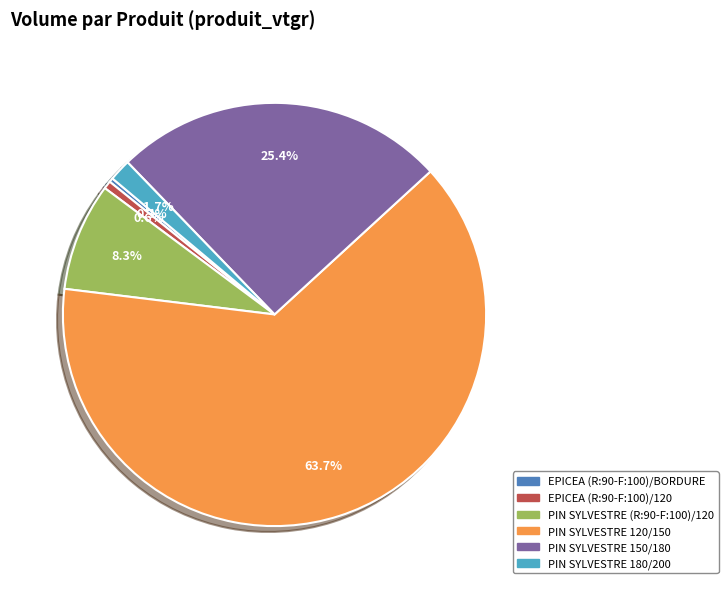

The EPICEA (R:90-F:100)/120 slice represents 1% of the pie. True or false?

True